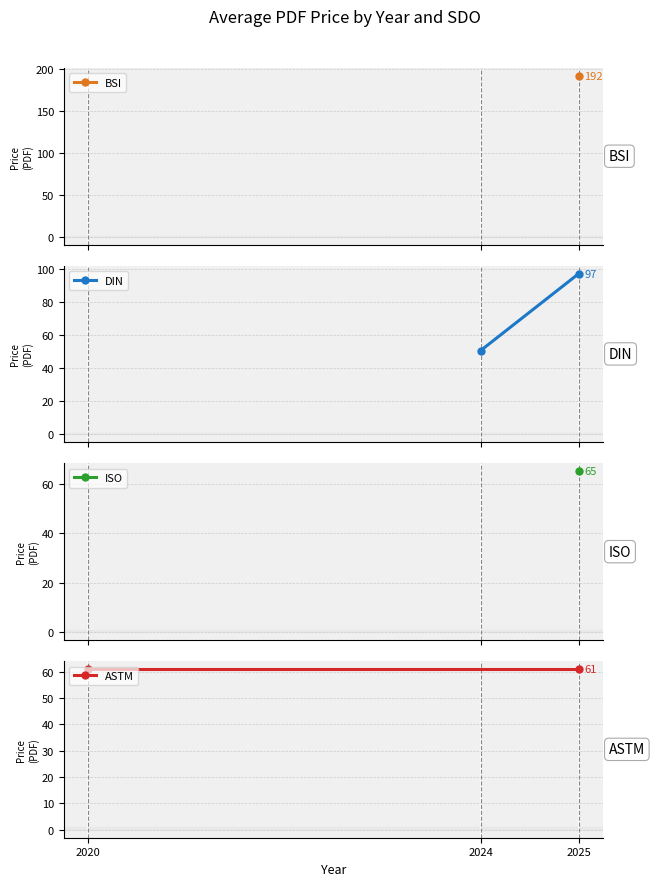

The value of DIN at 2020 is 11.7. True or false?

False